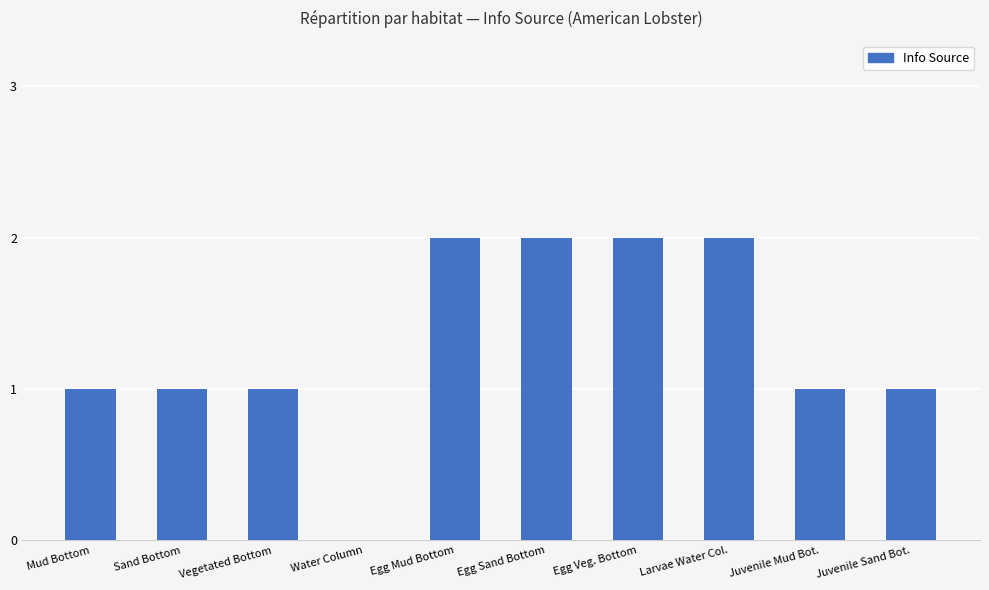

What is the sum of all values?

13